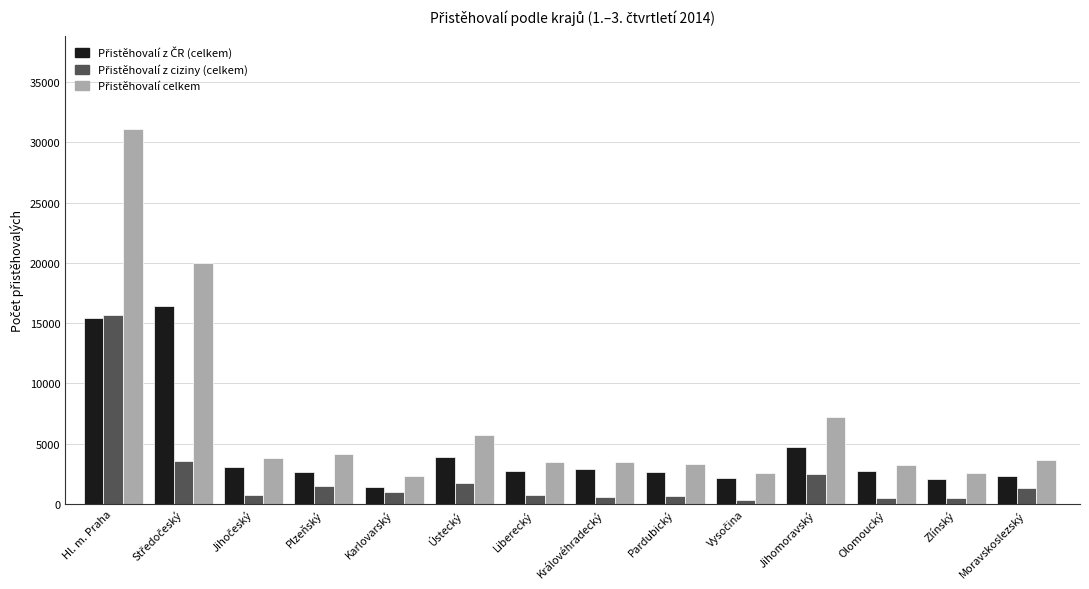

What position from the left is Moravskoslezský?

14